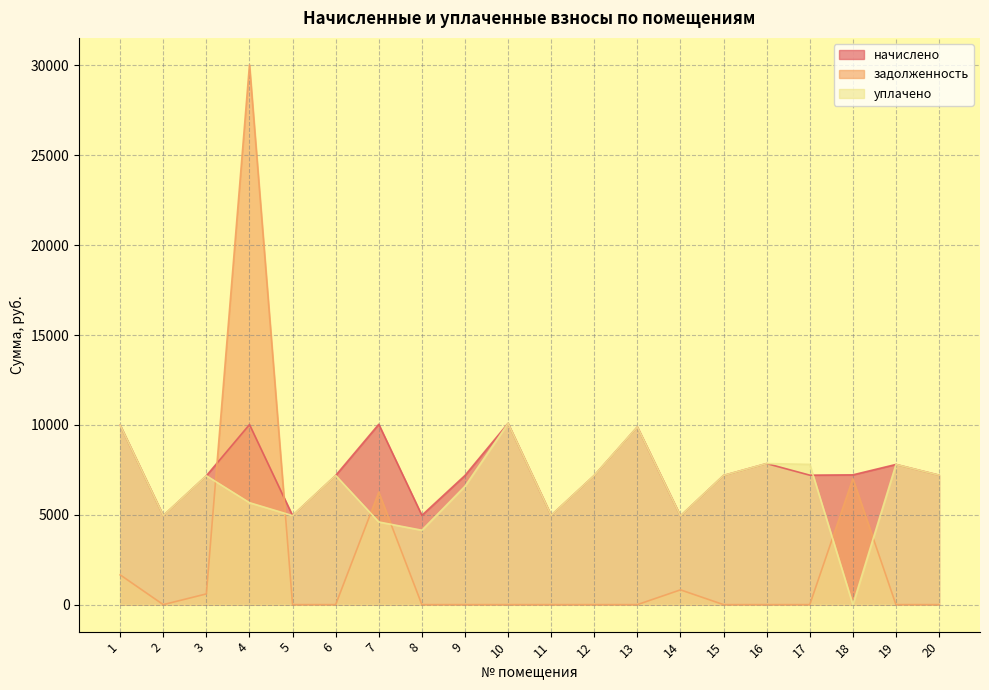

How many values in the начислено series are below 7203?

10